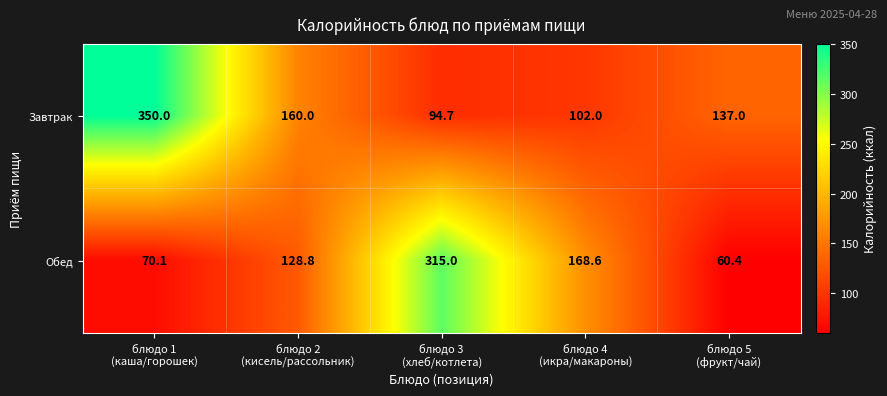

What is the average value of the Обед series?

148.6